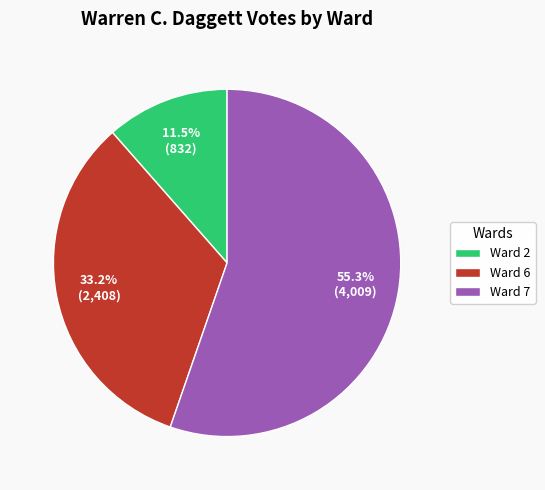

Rank the categories by value from highest to lowest.

Ward 7, Ward 6, Ward 2